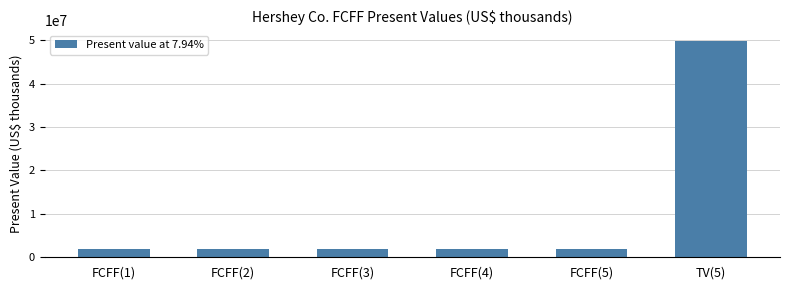

Between FCFF(4) and TV(5), which is larger?

TV(5)